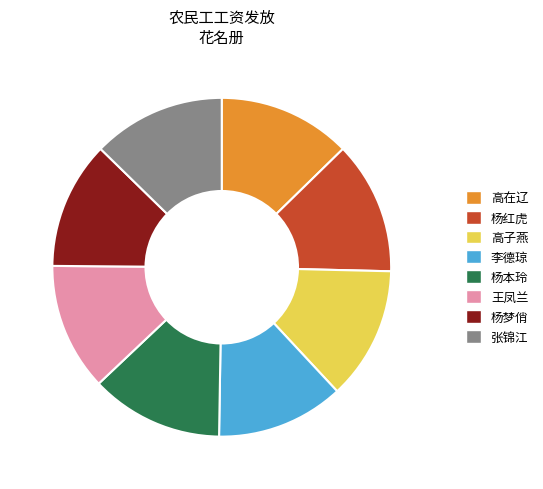

Combined, do 杨红虎 and 杨本玲 account for over 50%?

No